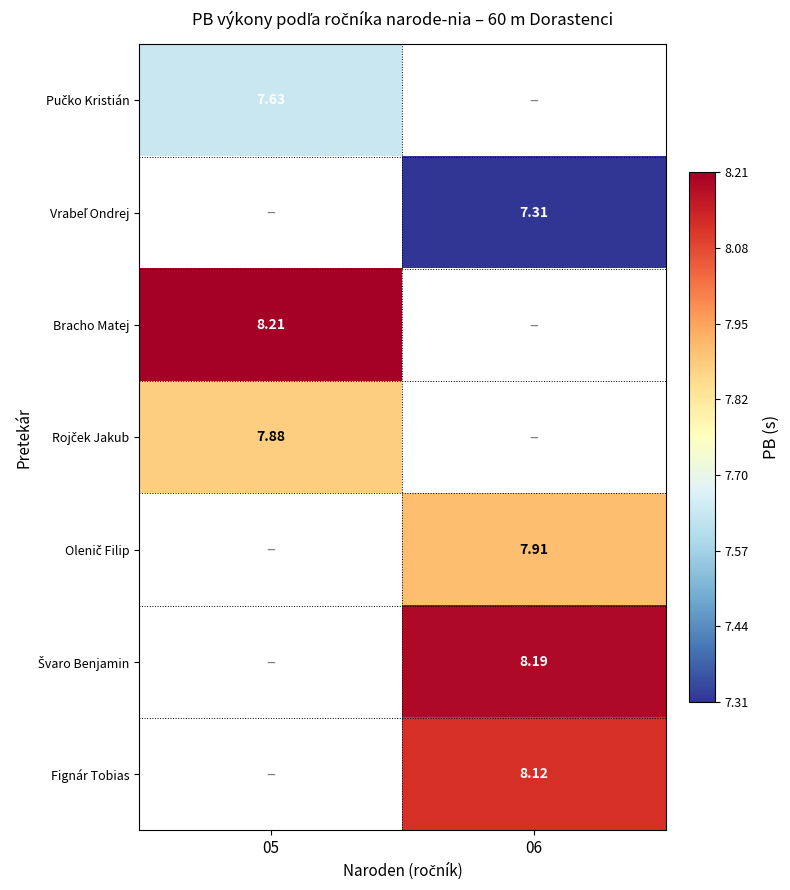

The Pučko Kristián series shows 3.3 at 05. True or false?

False